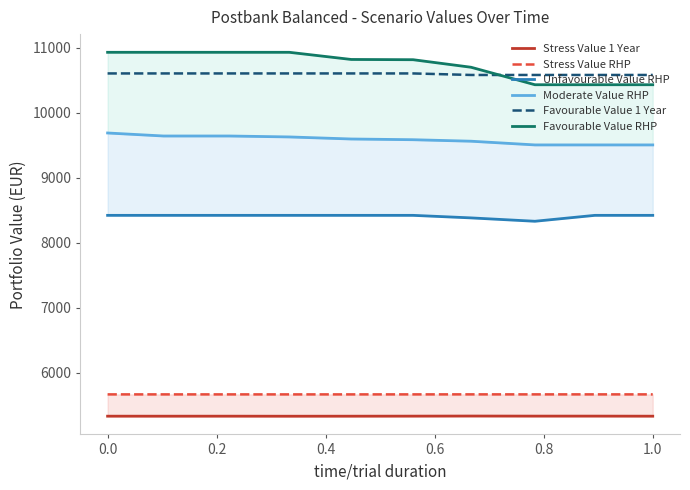

What is the value of the Favourable Value RHP point at the 6th from the left?

10815.1